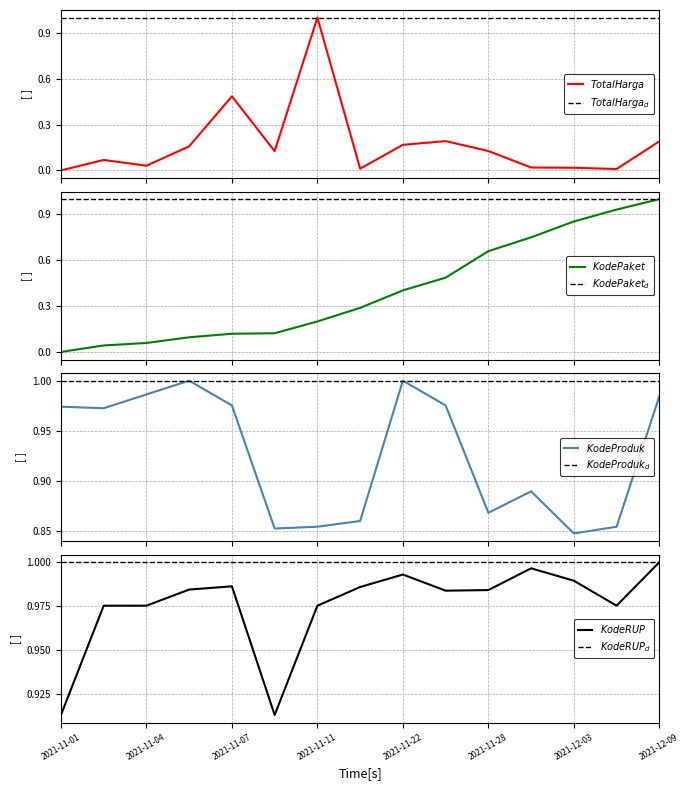

The value of Total Harga at 2021-12-07 is 0.0. True or false?

True